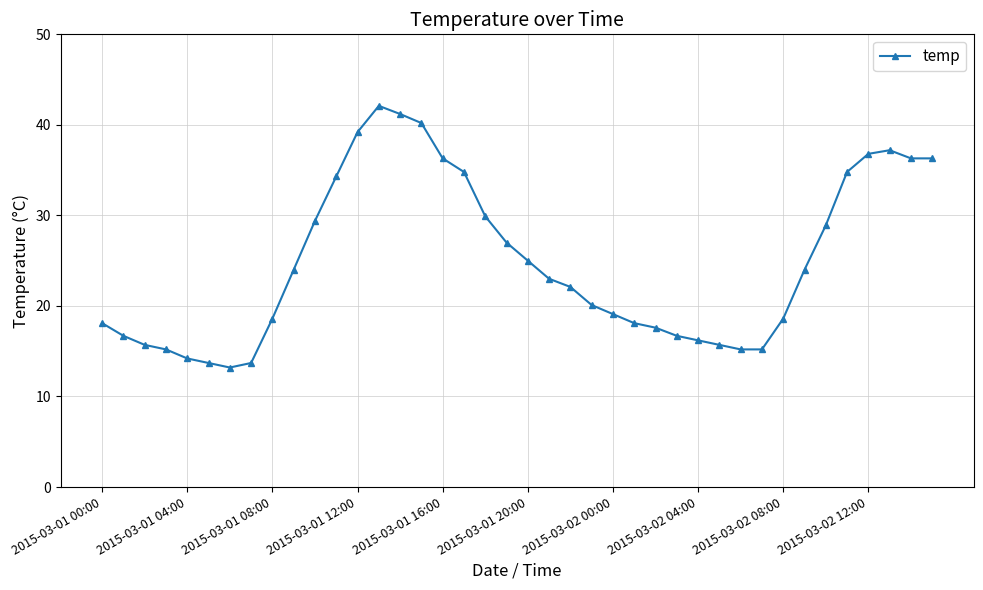

What is the smallest value displayed?

13.2